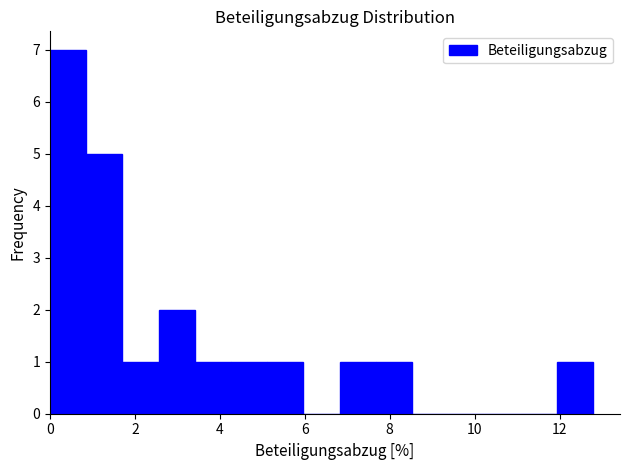

How tall is the bar that spans 2.6 to 3.4 on the x-axis? Neither the bar edges nor the heights are printed on the chart, so give them approximately, as read against the axes.

2